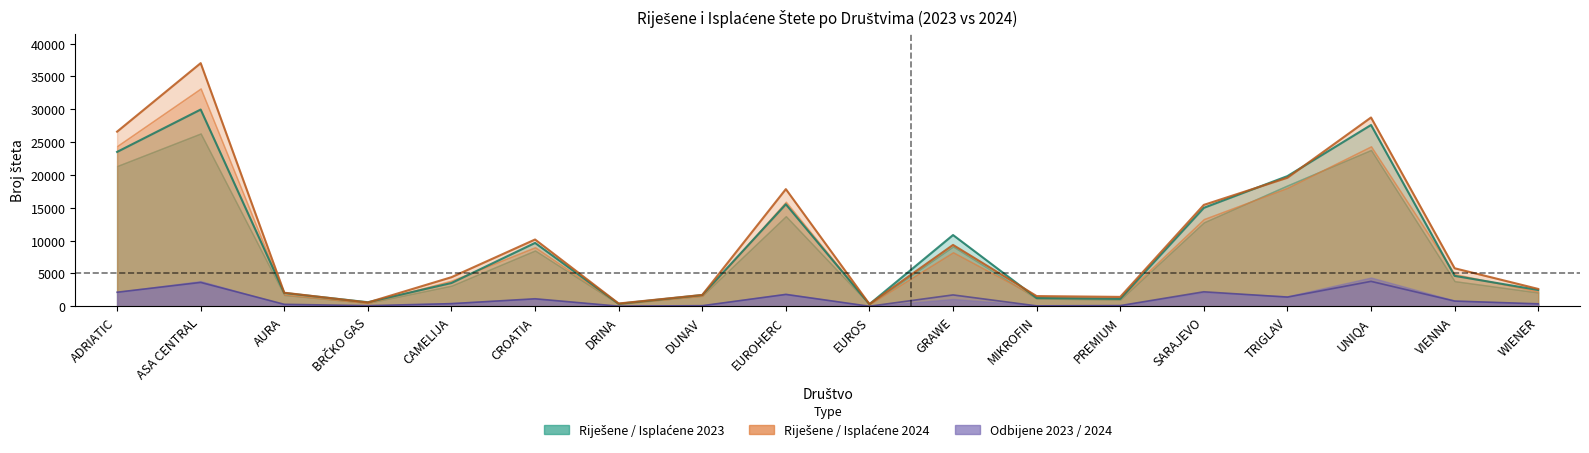

How many lines are shown in the chart?

3